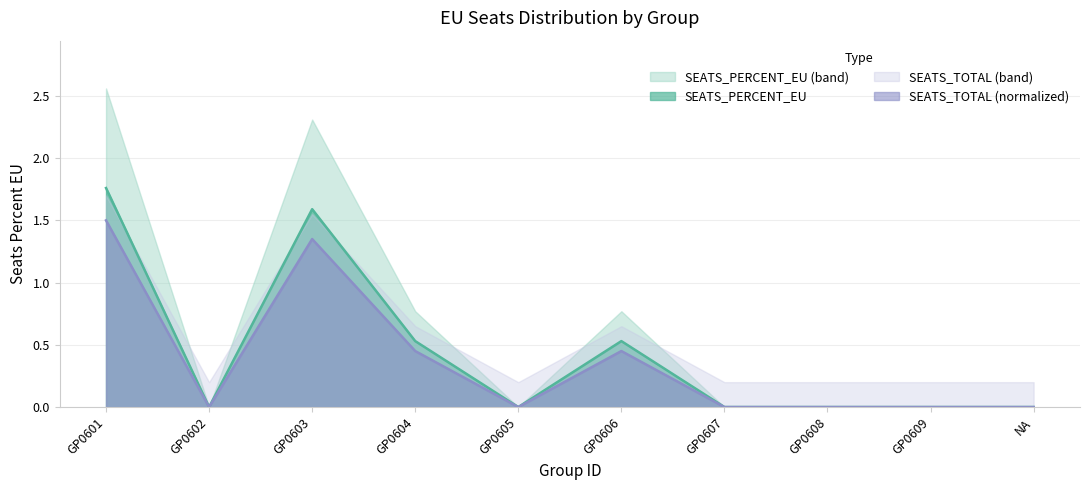

What is the difference between the maximum and minimum values in the SEATS_PERCENT_EU series?

1.8